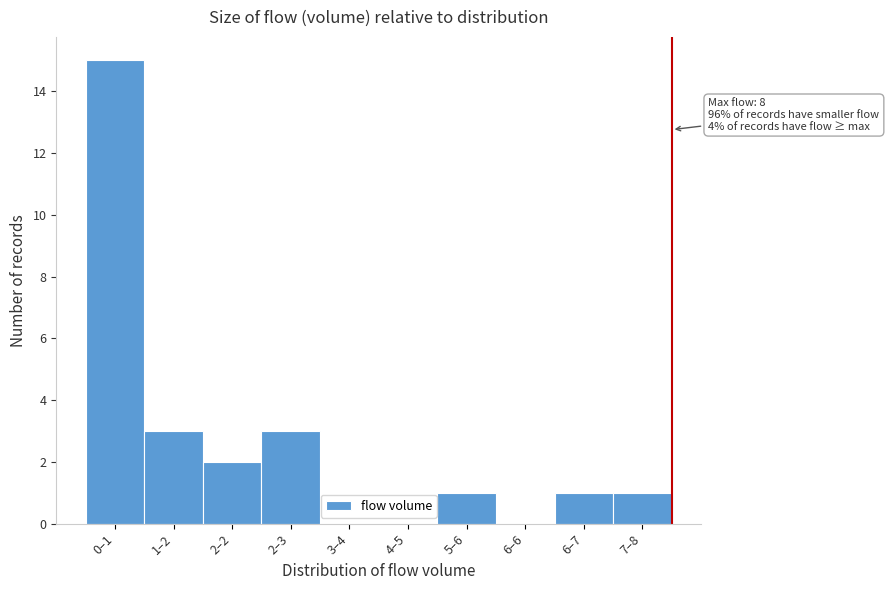

Reading left to right, what are all the values shown in this chart?

0–1=15	1–2=3	2–2=2	2–3=3	3–4=0	4–5=0	5–6=1	6–6=0	6–7=1	7–8=1